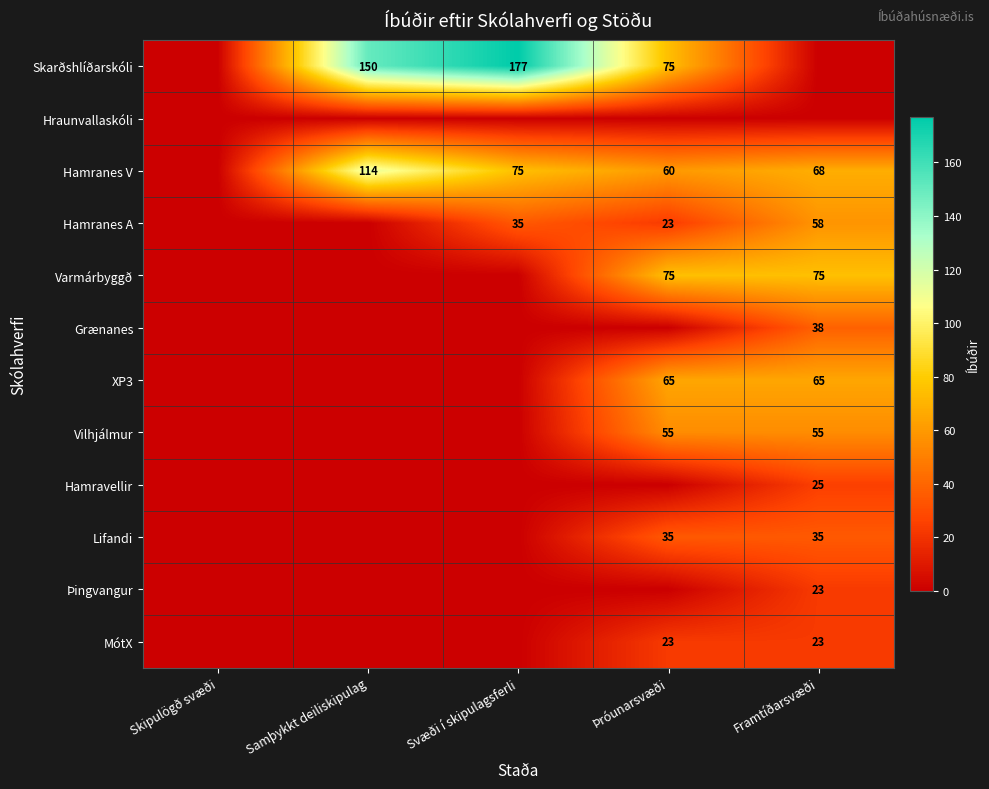

The value of MótX at Framtíðarsvæði is 23. True or false?

True